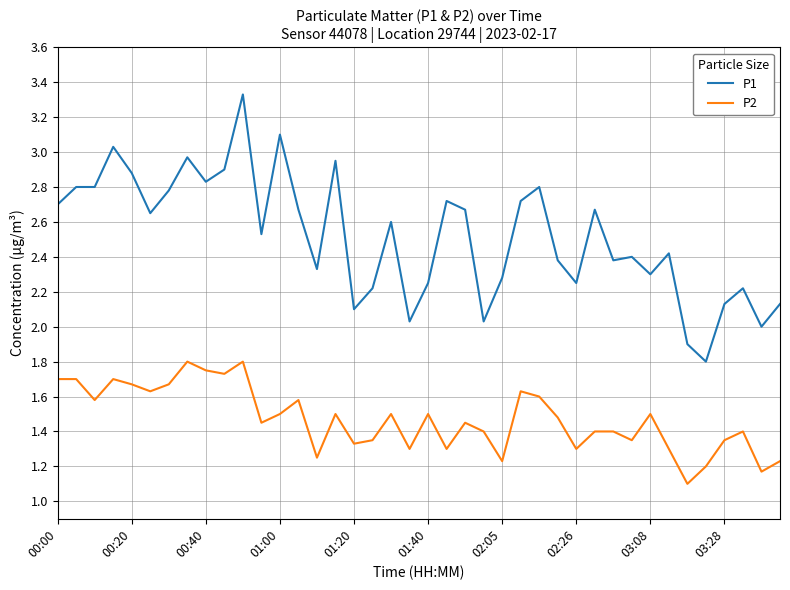

Which series has the widest spread of values?

P1